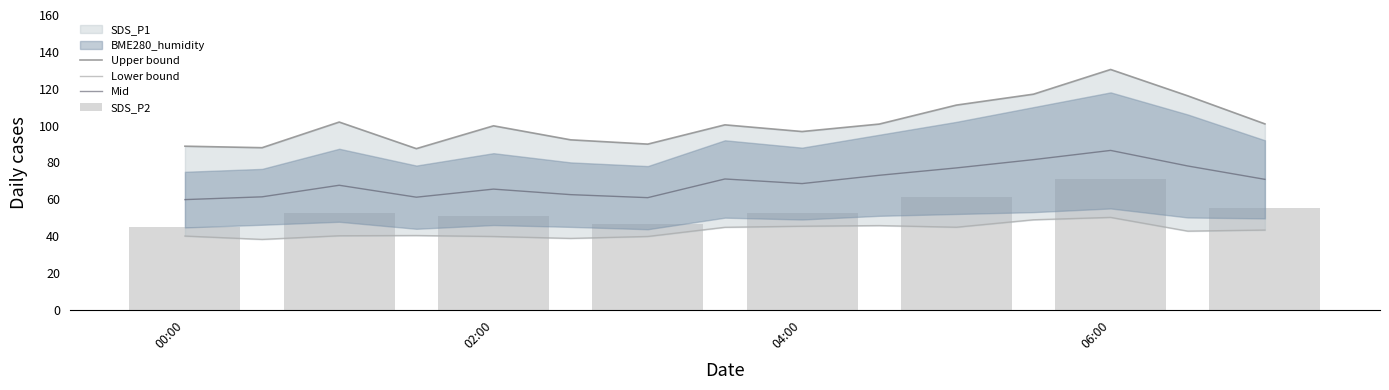

What is the value of the SDS_P1 bar at the 5th from the left?

85.0